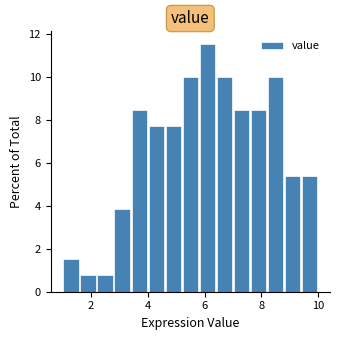

Around what value on the x-axis is the tallest bar? Give the approximate position of its centre, as read against the axis.

6.2